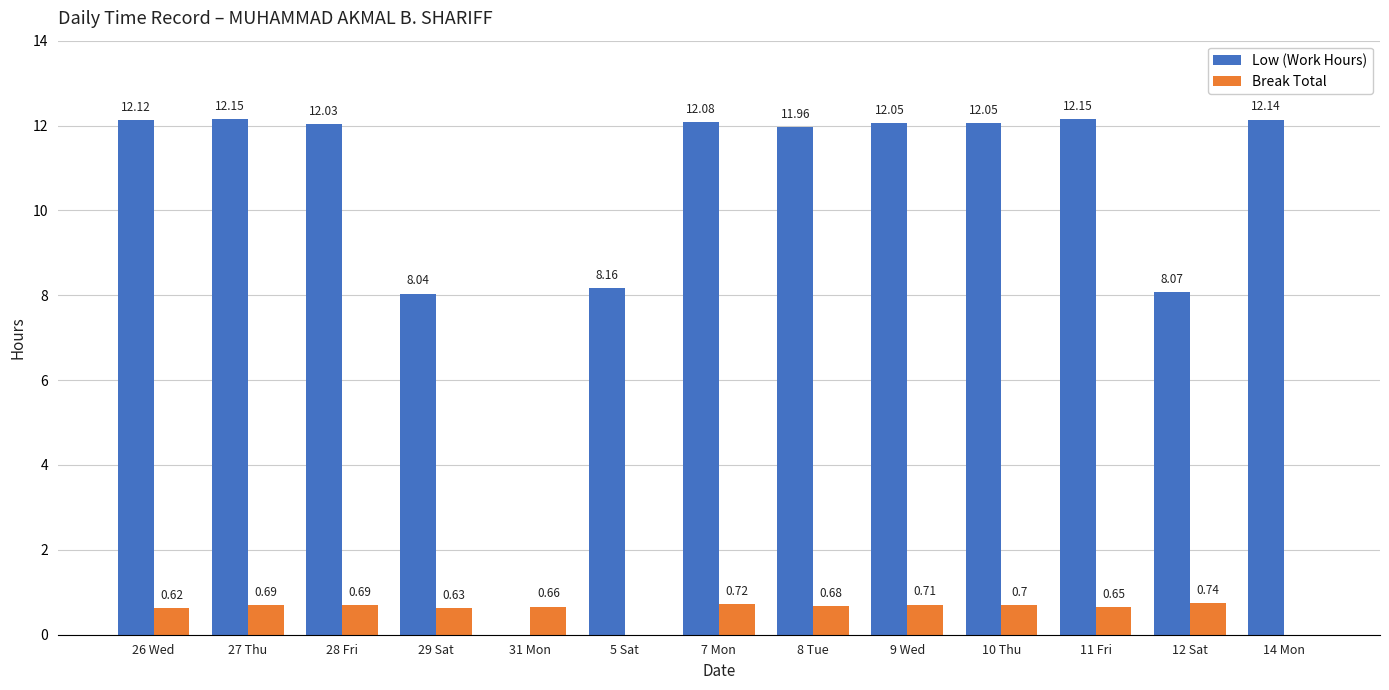

What is the total value across all series at 27 Thu?

12.8